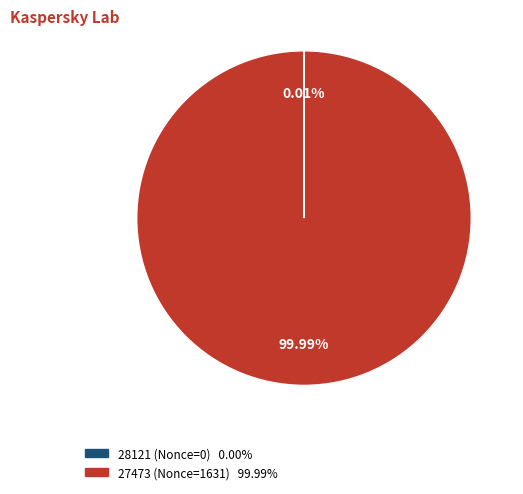

The 27473 (Nonce=1631) slice represents 88% of the pie. True or false?

False